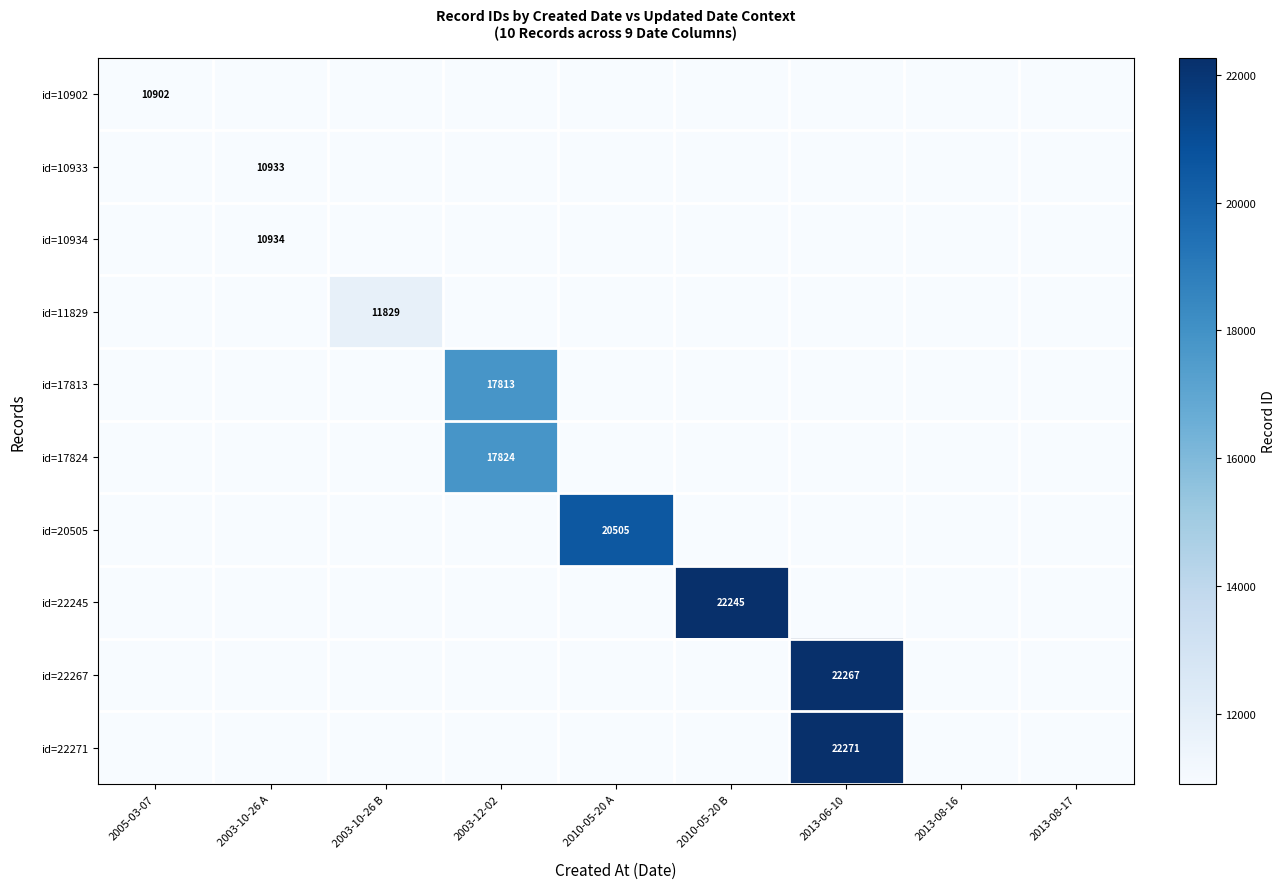

The value of id=22245 at 2010-05-20 B is 22245. True or false?

True